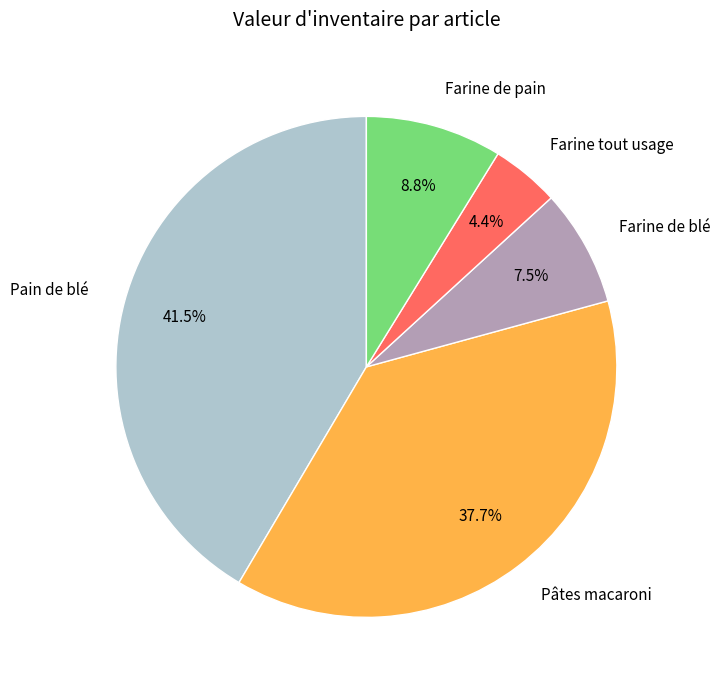

To the nearest percent, what is the difference between the Pâtes macaroni and Pain de blé slice percentages?

4%